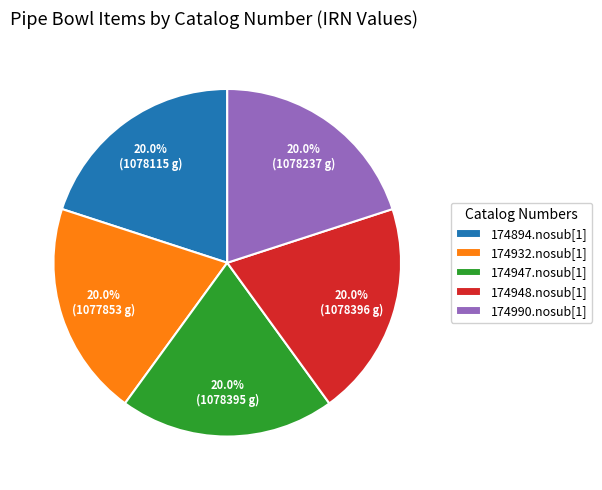

Is 174948.nosub[1] the majority of the pie?

No